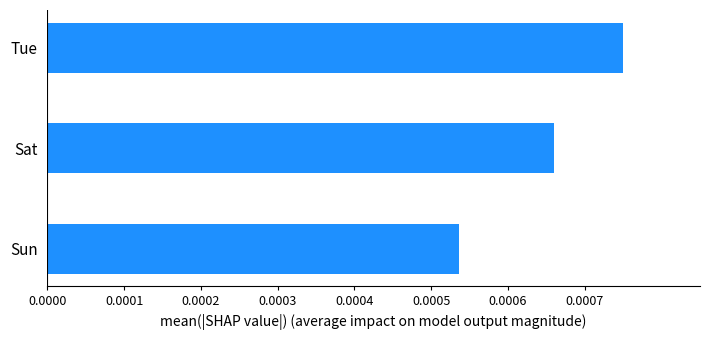

Between Sat and Tue, which is larger?

Tue